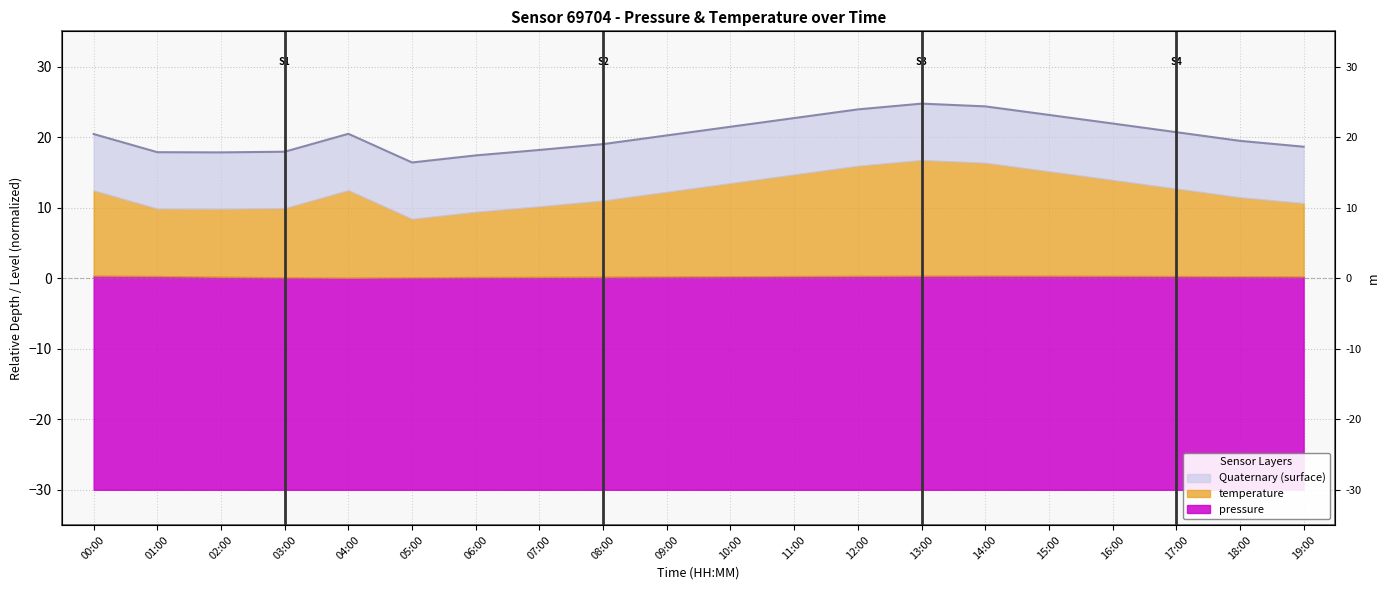

What is the label of the 11th point from the left?

10:00